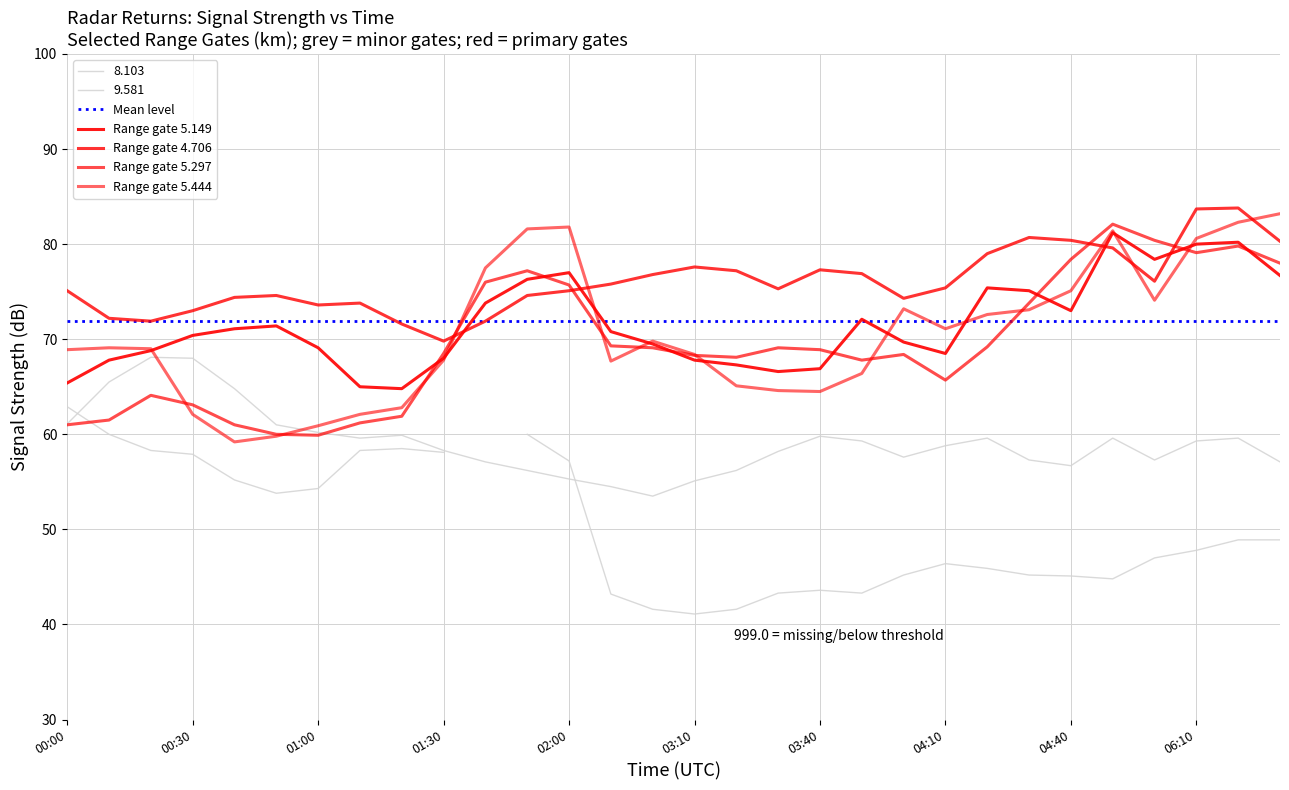

What position from the right is 25?

5